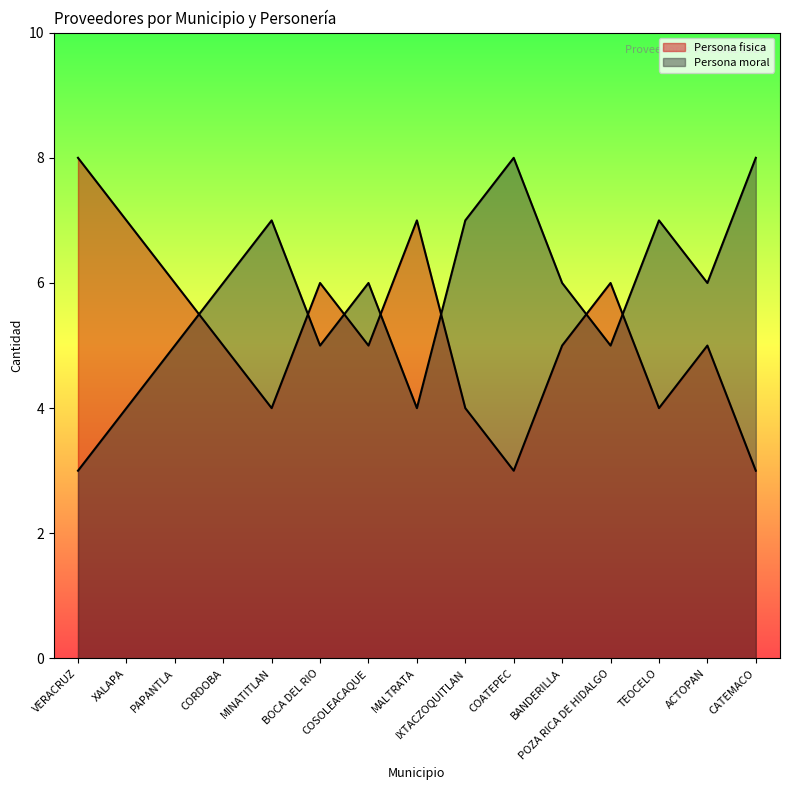

What is the difference between the Persona moral values at XALAPA and TEOCELO?

3